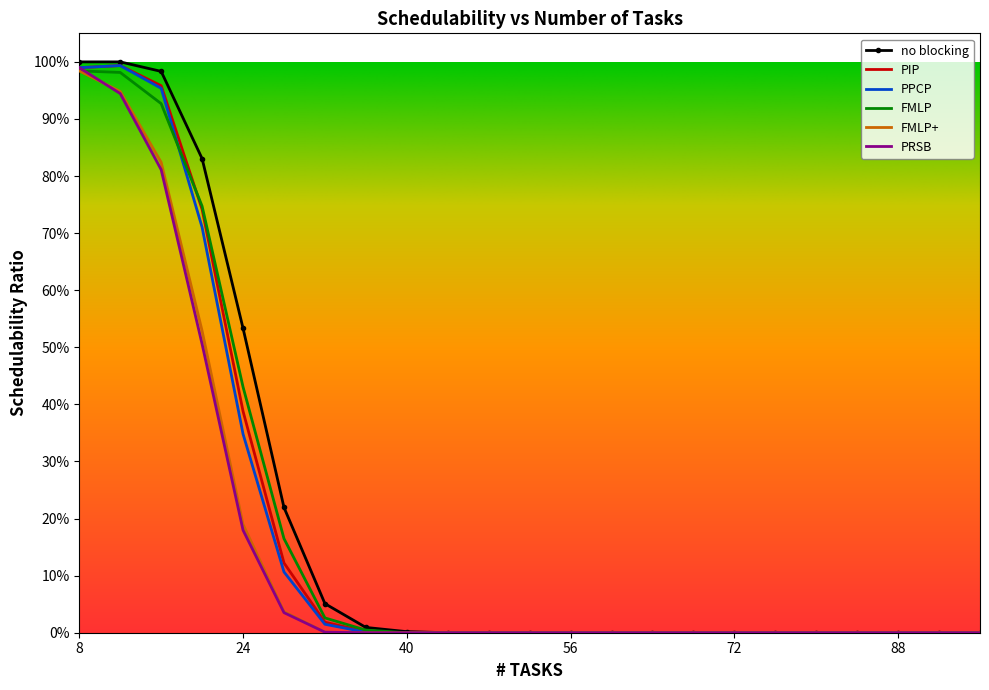

What are all the series names shown in the legend?

no blocking, PIP, PPCP, FMLP, FMLP+, PRSB